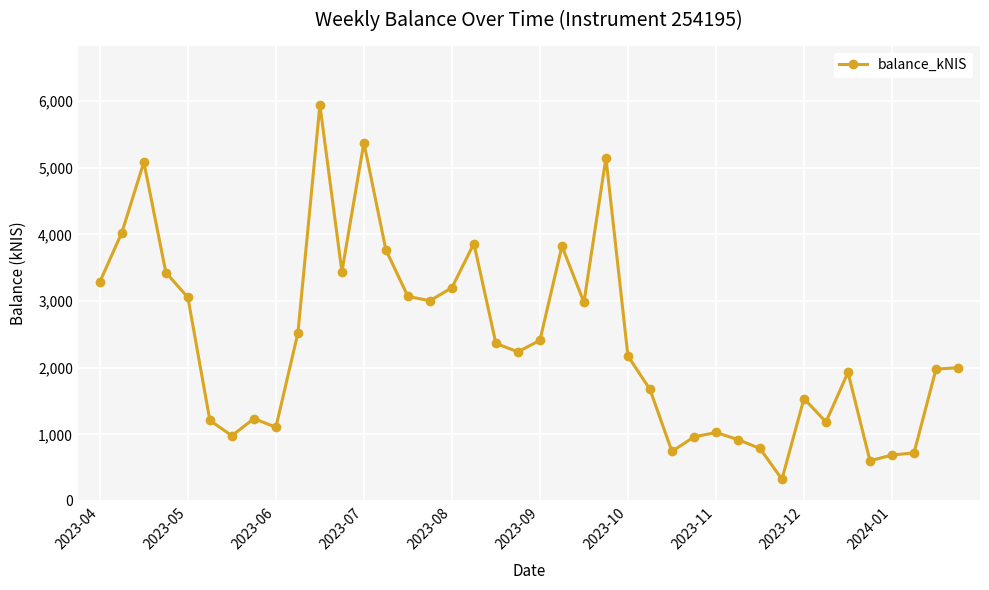

True or false: there are more than 2 points higher than both neighbors.

True